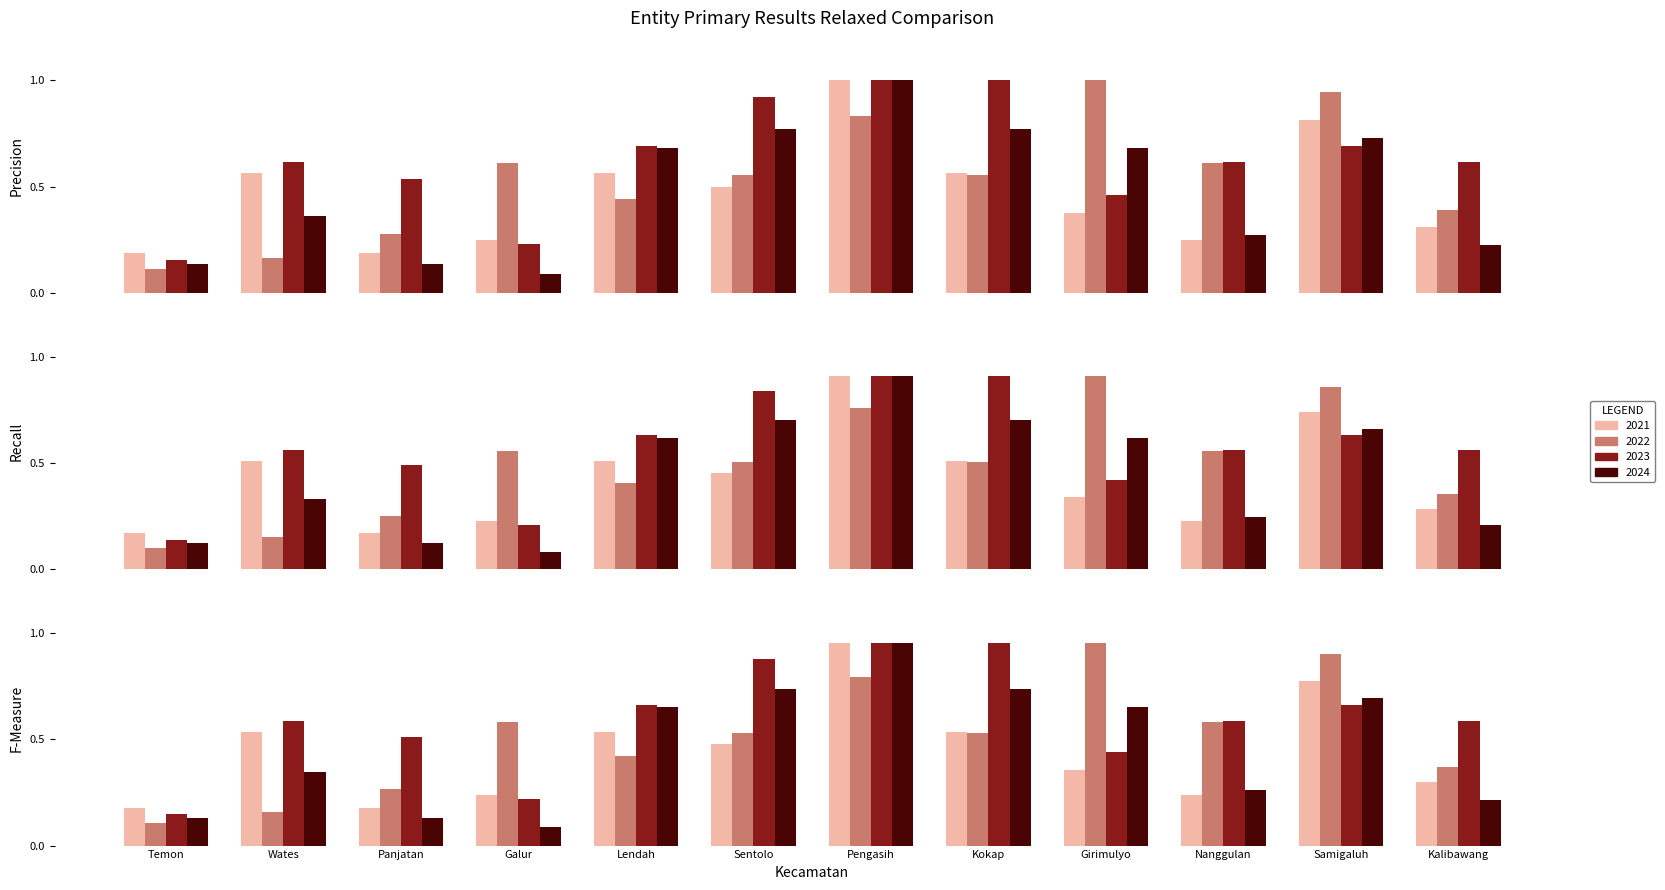

How many 2021 values are between 0 and 1?

12